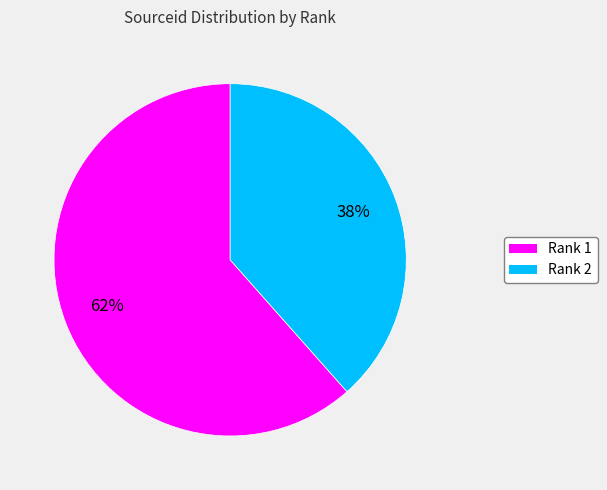

To the nearest percent, what is the average slice percentage?

50%